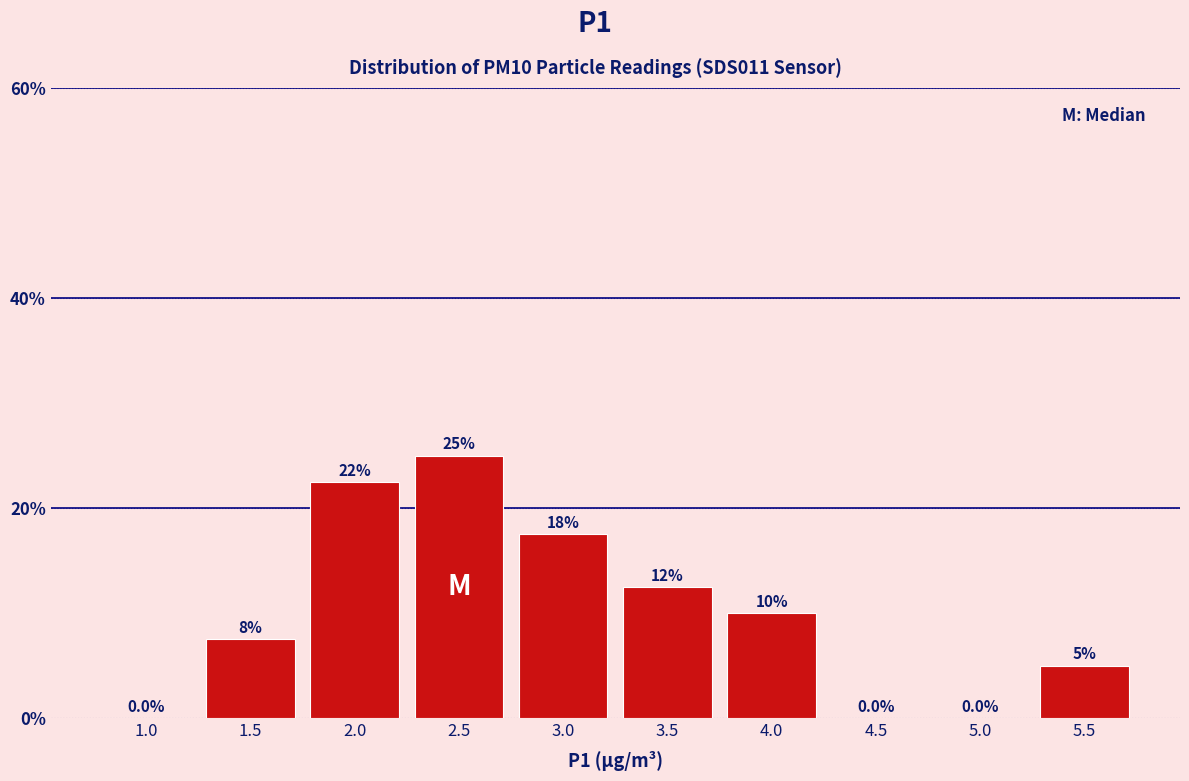

Reading left to right, extract all data points from this chart.

1.0=0.0	1.5=7.5	2.0=22.5	2.5=25.0	3.0=17.5	3.5=12.5	4.0=10.0	4.5=0.0	5.0=0.0	5.5=5.0